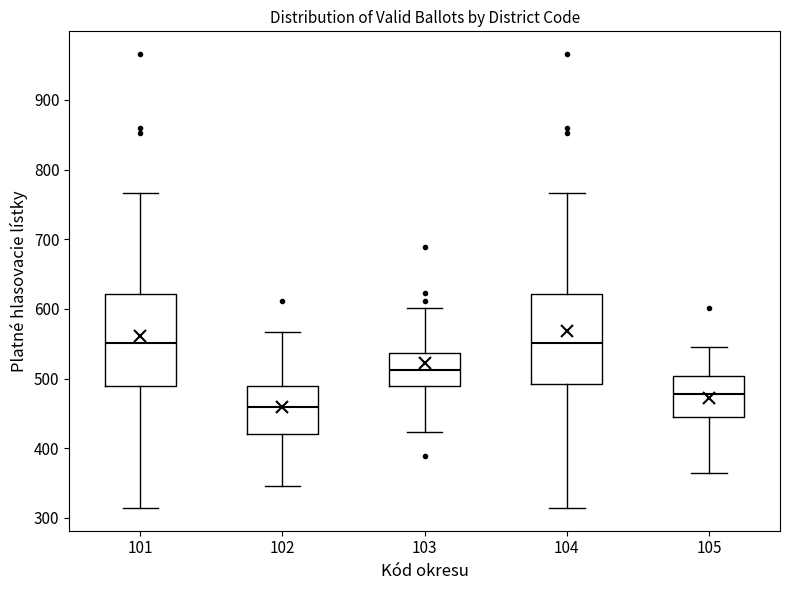

Reading left to right, transcribe this box plot: for each box, give where its median line is, the range the box spans, and where its two whiskers end, as read against the y-axis. The values are not printed on the chart, so give them approximately, as read against the axis.

101: median 550, box 490 to 620, whiskers 310 to 770
102: median 460, box 420 to 490, whiskers 350 to 570
103: median 510, box 490 to 540, whiskers 420 to 600
104: median 550, box 490 to 620, whiskers 310 to 770
105: median 480, box 450 to 500, whiskers 370 to 550